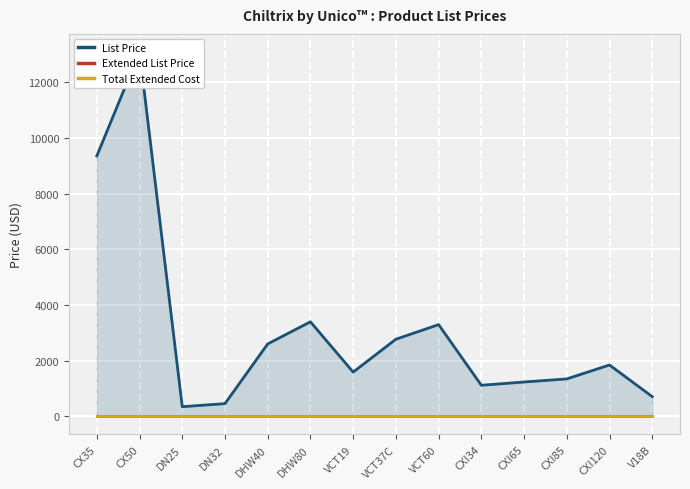

What is the total value across all series at CXI34?

1113